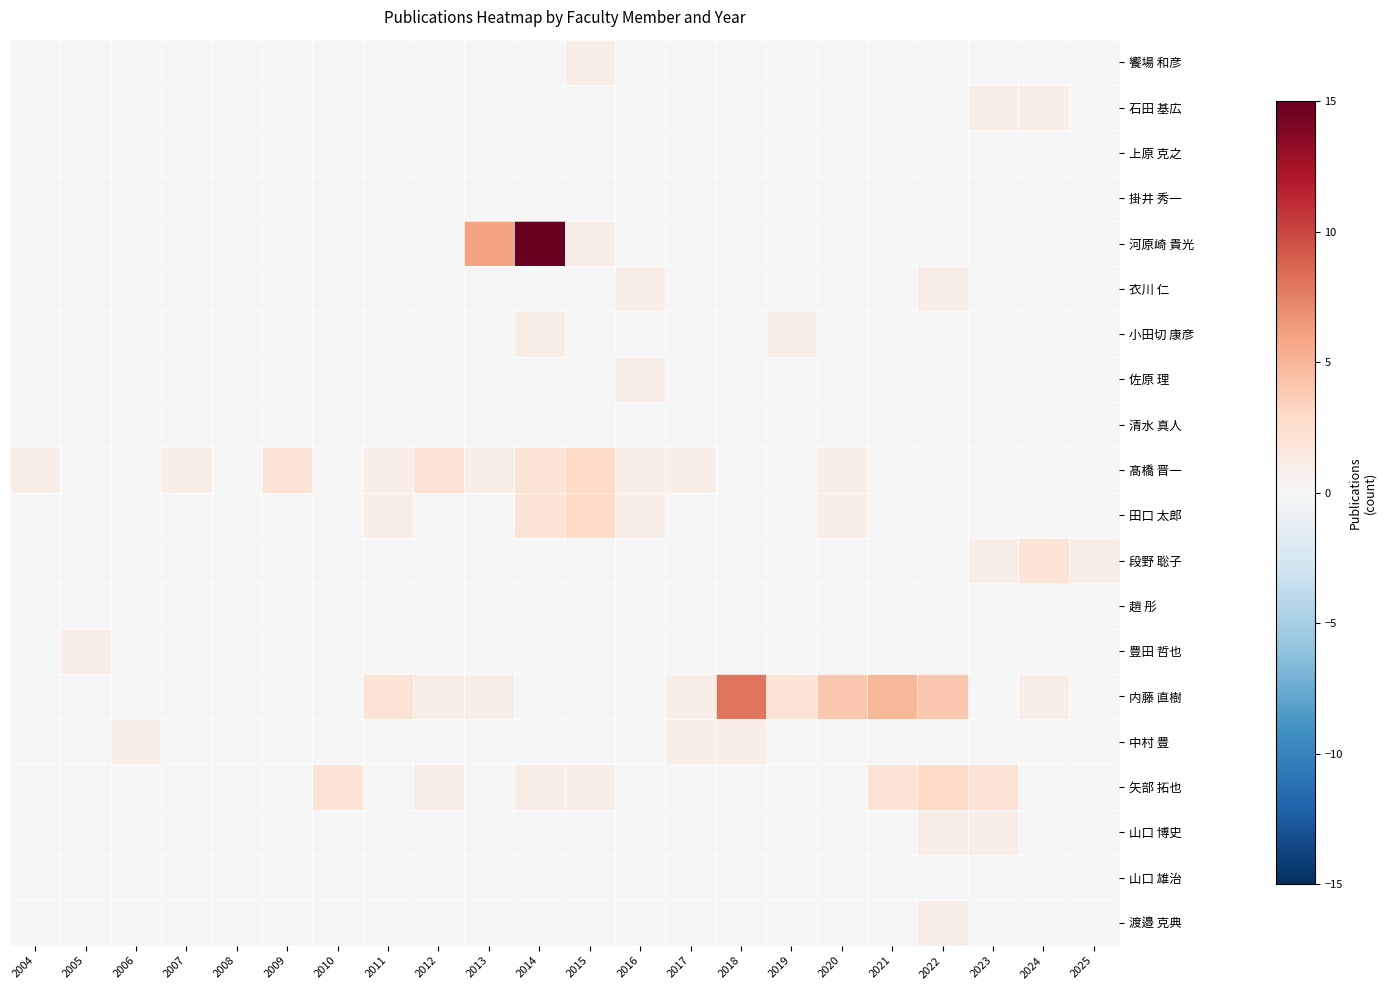

Reading left to right, what are all the values shown in this chart?

饗場 和彦: 2004=0	2005=0	2006=0	2007=0	2008=0	2009=0	2010=0	2011=0	2012=0	2013=0	2014=0	2015=1	2016=0	2017=0	2018=0	2019=0	2020=0	2021=0	2022=0	2023=0	2024=0	2025=0
石田 基広: 2004=0	2005=0	2006=0	2007=0	2008=0	2009=0	2010=0	2011=0	2012=0	2013=0	2014=0	2015=0	2016=0	2017=0	2018=0	2019=0	2020=0	2021=0	2022=0	2023=1	2024=1	2025=0
上原 克之: 2004=0	2005=0	2006=0	2007=0	2008=0	2009=0	2010=0	2011=0	2012=0	2013=0	2014=0	2015=0	2016=0	2017=0	2018=0	2019=0	2020=0	2021=0	2022=0	2023=0	2024=0	2025=0
掛井 秀一: 2004=0	2005=0	2006=0	2007=0	2008=0	2009=0	2010=0	2011=0	2012=0	2013=0	2014=0	2015=0	2016=0	2017=0	2018=0	2019=0	2020=0	2021=0	2022=0	2023=0	2024=0	2025=0
河原崎 貴光: 2004=0	2005=0	2006=0	2007=0	2008=0	2009=0	2010=0	2011=0	2012=0	2013=6	2014=15	2015=1	2016=0	2017=0	2018=0	2019=0	2020=0	2021=0	2022=0	2023=0	2024=0	2025=0
衣川 仁: 2004=0	2005=0	2006=0	2007=0	2008=0	2009=0	2010=0	2011=0	2012=0	2013=0	2014=0	2015=0	2016=1	2017=0	2018=0	2019=0	2020=0	2021=0	2022=1	2023=0	2024=0	2025=0
小田切 康彦: 2004=0	2005=0	2006=0	2007=0	2008=0	2009=0	2010=0	2011=0	2012=0	2013=0	2014=1	2015=0	2016=0	2017=0	2018=0	2019=1	2020=0	2021=0	2022=0	2023=0	2024=0	2025=0
佐原 理: 2004=0	2005=0	2006=0	2007=0	2008=0	2009=0	2010=0	2011=0	2012=0	2013=0	2014=0	2015=0	2016=1	2017=0	2018=0	2019=0	2020=0	2021=0	2022=0	2023=0	2024=0	2025=0
清水 真人: 2004=0	2005=0	2006=0	2007=0	2008=0	2009=0	2010=0	2011=0	2012=0	2013=0	2014=0	2015=0	2016=0	2017=0	2018=0	2019=0	2020=0	2021=0	2022=0	2023=0	2024=0	2025=0
髙橋 晋一: 2004=1	2005=0	2006=0	2007=1	2008=0	2009=2	2010=0	2011=1	2012=2	2013=1	2014=2	2015=3	2016=1	2017=1	2018=0	2019=0	2020=1	2021=0	2022=0	2023=0	2024=0	2025=0
田口 太郎: 2004=0	2005=0	2006=0	2007=0	2008=0	2009=0	2010=0	2011=1	2012=0	2013=0	2014=2	2015=3	2016=1	2017=0	2018=0	2019=0	2020=1	2021=0	2022=0	2023=0	2024=0	2025=0
段野 聡子: 2004=0	2005=0	2006=0	2007=0	2008=0	2009=0	2010=0	2011=0	2012=0	2013=0	2014=0	2015=0	2016=0	2017=0	2018=0	2019=0	2020=0	2021=0	2022=0	2023=1	2024=2	2025=1
趙 彤: 2004=0	2005=0	2006=0	2007=0	2008=0	2009=0	2010=0	2011=0	2012=0	2013=0	2014=0	2015=0	2016=0	2017=0	2018=0	2019=0	2020=0	2021=0	2022=0	2023=0	2024=0	2025=0
豊田 哲也: 2004=0	2005=1	2006=0	2007=0	2008=0	2009=0	2010=0	2011=0	2012=0	2013=0	2014=0	2015=0	2016=0	2017=0	2018=0	2019=0	2020=0	2021=0	2022=0	2023=0	2024=0	2025=0
内藤 直樹: 2004=0	2005=0	2006=0	2007=0	2008=0	2009=0	2010=0	2011=2	2012=1	2013=1	2014=0	2015=0	2016=0	2017=1	2018=8	2019=2	2020=4	2021=5	2022=4	2023=0	2024=1	2025=0
中村 豊: 2004=0	2005=0	2006=1	2007=0	2008=0	2009=0	2010=0	2011=0	2012=0	2013=0	2014=0	2015=0	2016=0	2017=1	2018=1	2019=0	2020=0	2021=0	2022=0	2023=0	2024=0	2025=0
矢部 拓也: 2004=0	2005=0	2006=0	2007=0	2008=0	2009=0	2010=2	2011=0	2012=1	2013=0	2014=1	2015=1	2016=0	2017=0	2018=0	2019=0	2020=0	2021=2	2022=3	2023=2	2024=0	2025=0
山口 博史: 2004=0	2005=0	2006=0	2007=0	2008=0	2009=0	2010=0	2011=0	2012=0	2013=0	2014=0	2015=0	2016=0	2017=0	2018=0	2019=0	2020=0	2021=0	2022=1	2023=1	2024=0	2025=0
山口 雄治: 2004=0	2005=0	2006=0	2007=0	2008=0	2009=0	2010=0	2011=0	2012=0	2013=0	2014=0	2015=0	2016=0	2017=0	2018=0	2019=0	2020=0	2021=0	2022=0	2023=0	2024=0	2025=0
渡邉 克典: 2004=0	2005=0	2006=0	2007=0	2008=0	2009=0	2010=0	2011=0	2012=0	2013=0	2014=0	2015=0	2016=0	2017=0	2018=0	2019=0	2020=0	2021=0	2022=1	2023=0	2024=0	2025=0